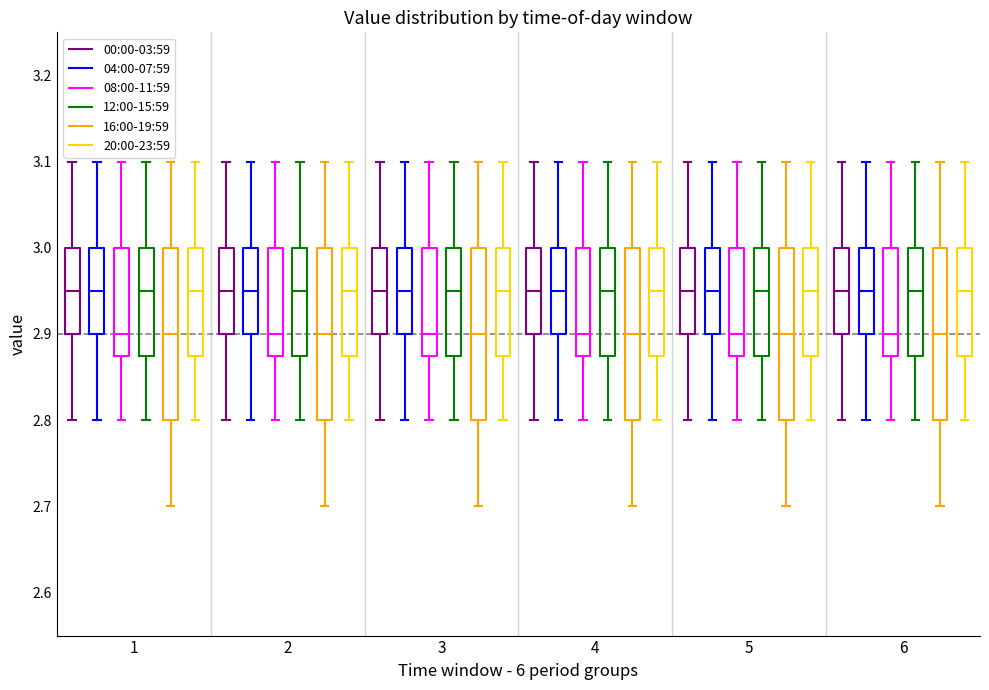

Where does the upper whisker of the box for 4 (00:00-03:59) end on the y-axis? The values are not printed on the chart, so give them approximately, as read against the axis.

3.10